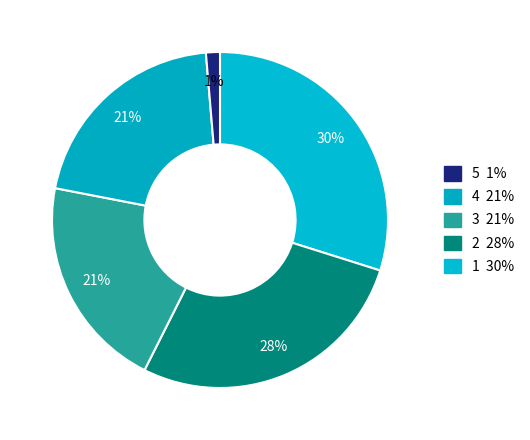

To the nearest percent, what is the average slice percentage?

20%